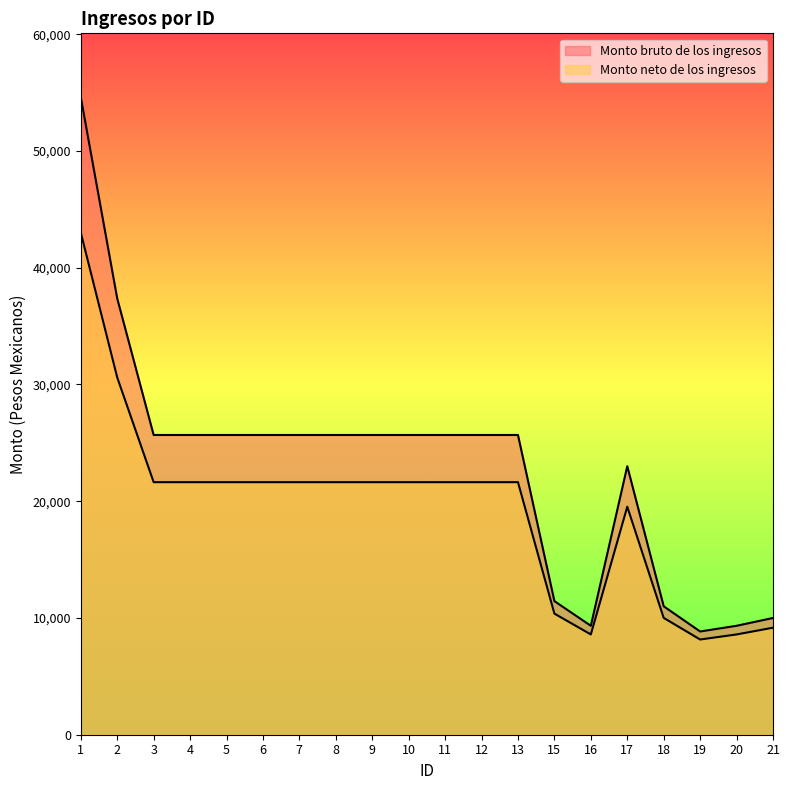

How many interior local peaks does the Monto neto de los ingresos series have?

1